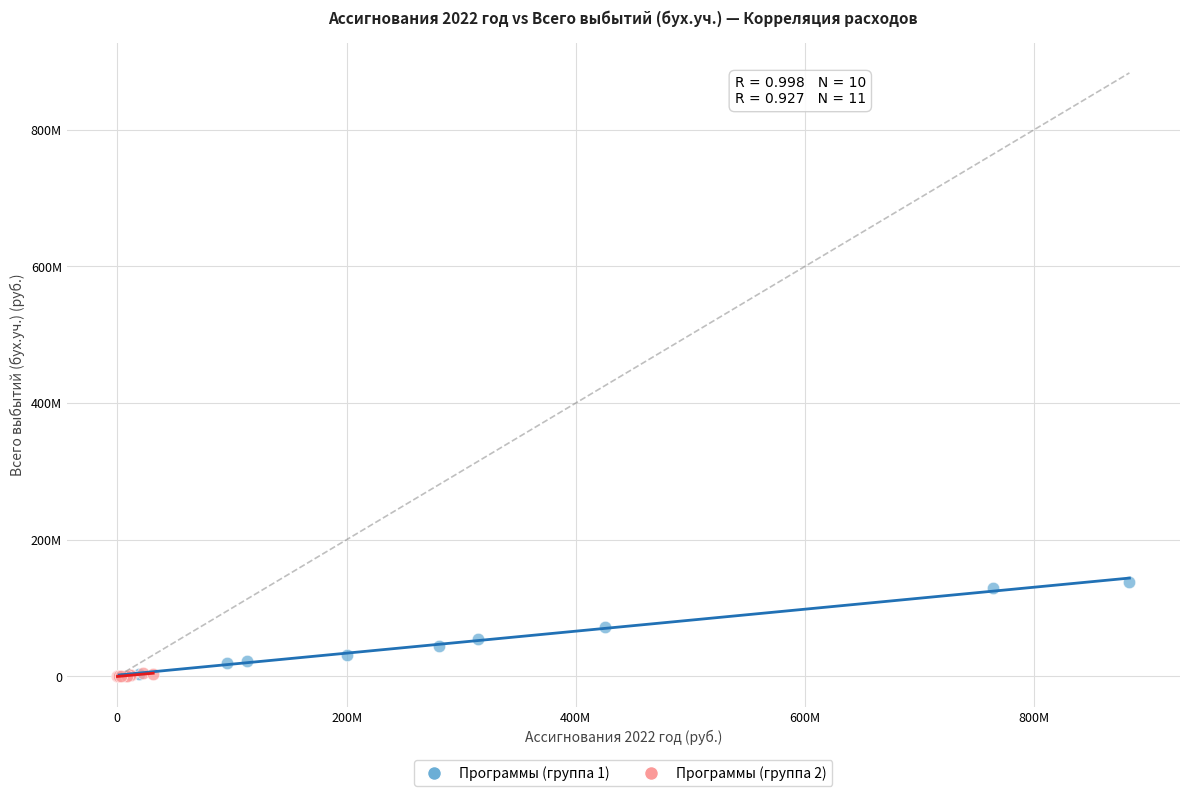

Which series contains the highest Y value?

Программы (группа 1)